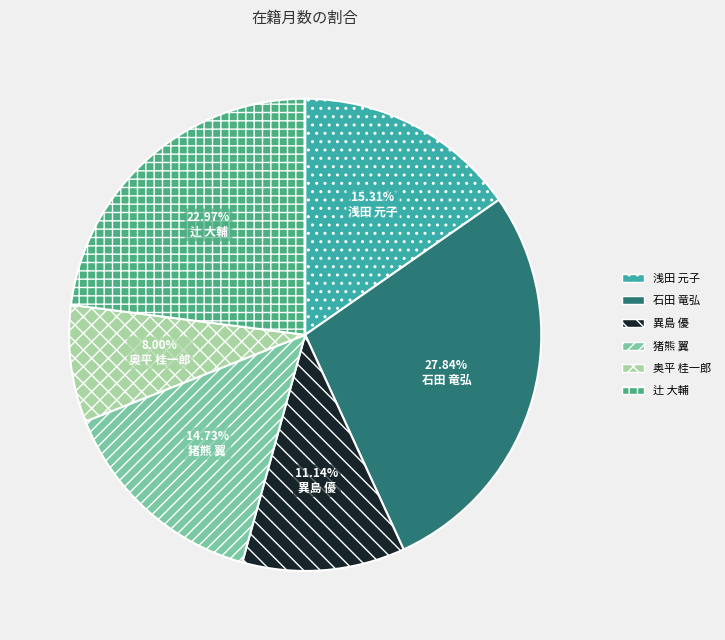

To the nearest percent, what is the average slice percentage?

17%